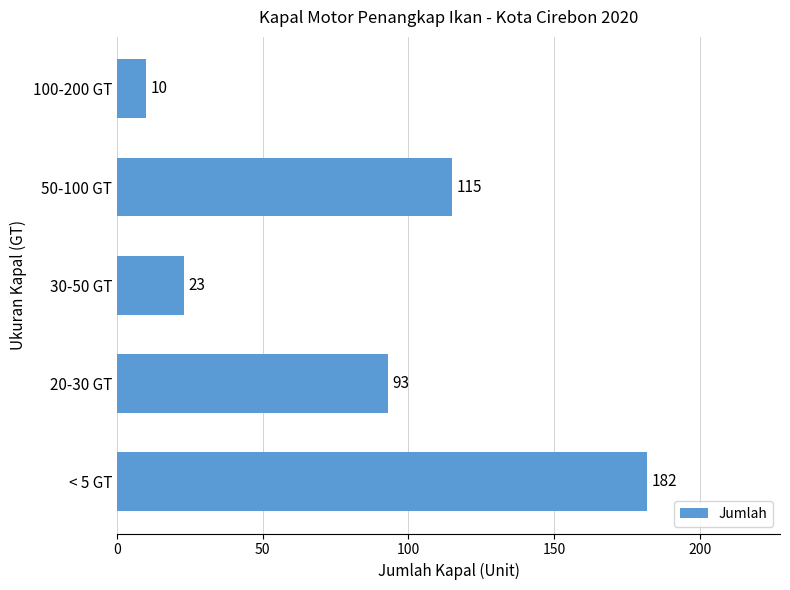

What is the greatest value displayed?

182